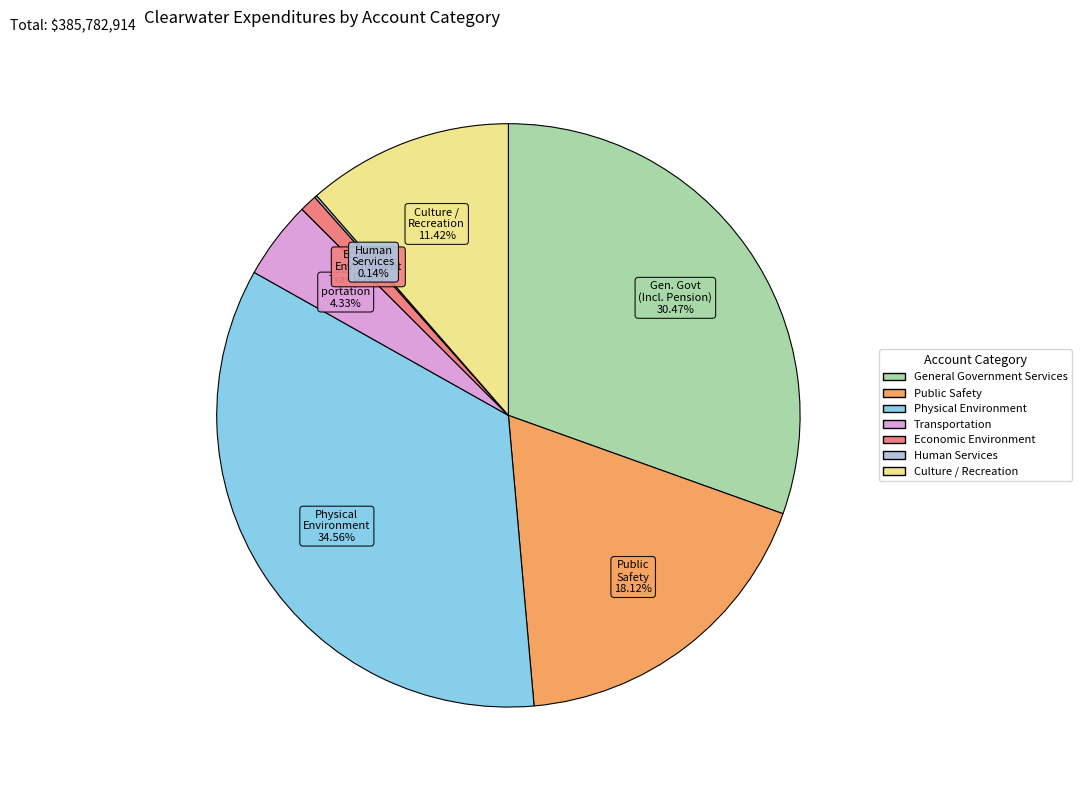

Is the sum of Physical Environment and General Government Services greater than half?

Yes